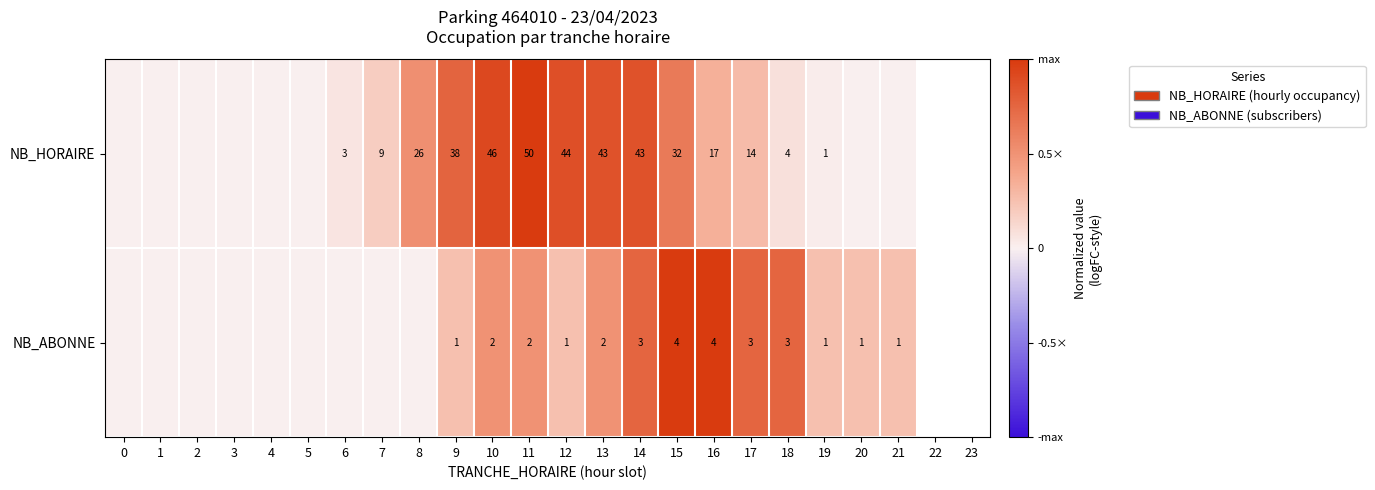

The value of NB_ABONNE at 20 is 1. True or false?

True